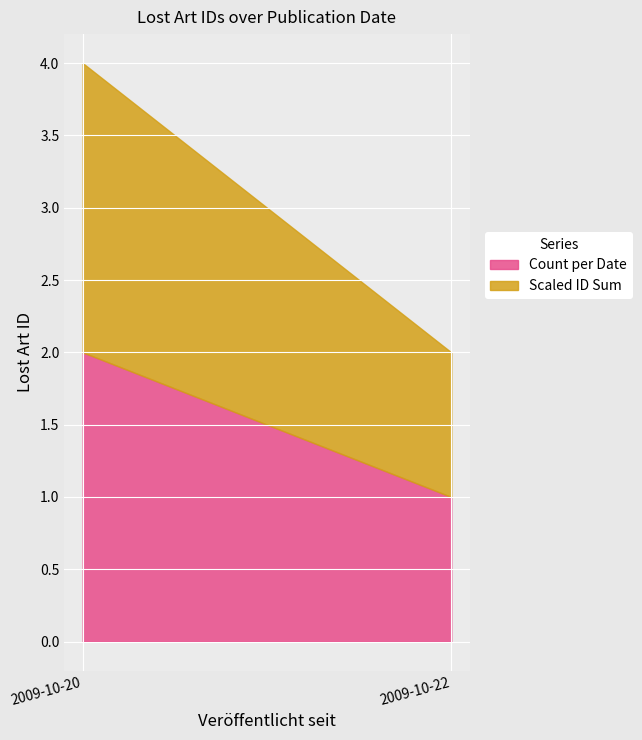

The value at 2009-10-20 is 158546. True or false?

False